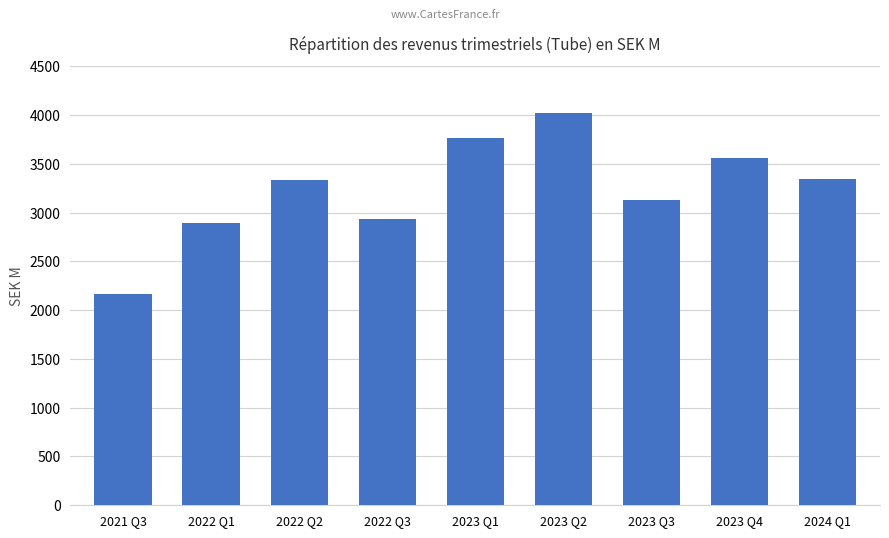

At which category does the chart reach its minimum across all series?

2021 Q3